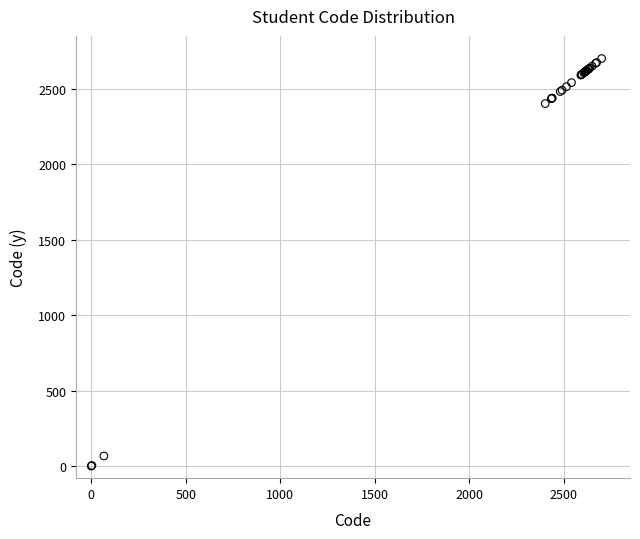

What Y value in the scatter plot is closest to 1350?

2401.5